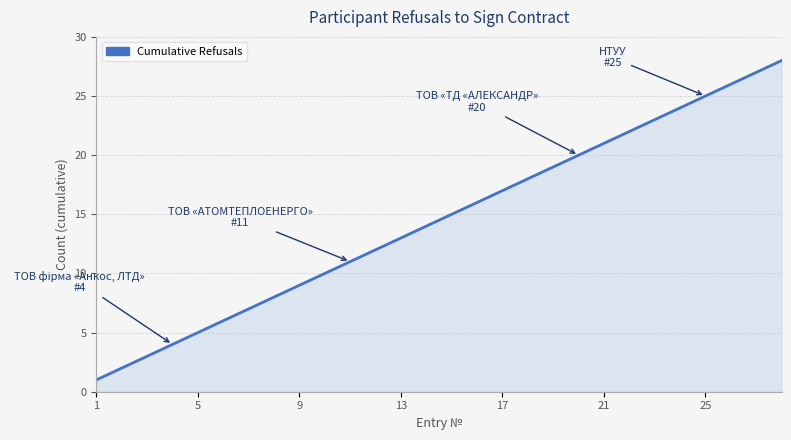

What is the maximum value shown in the chart?

28